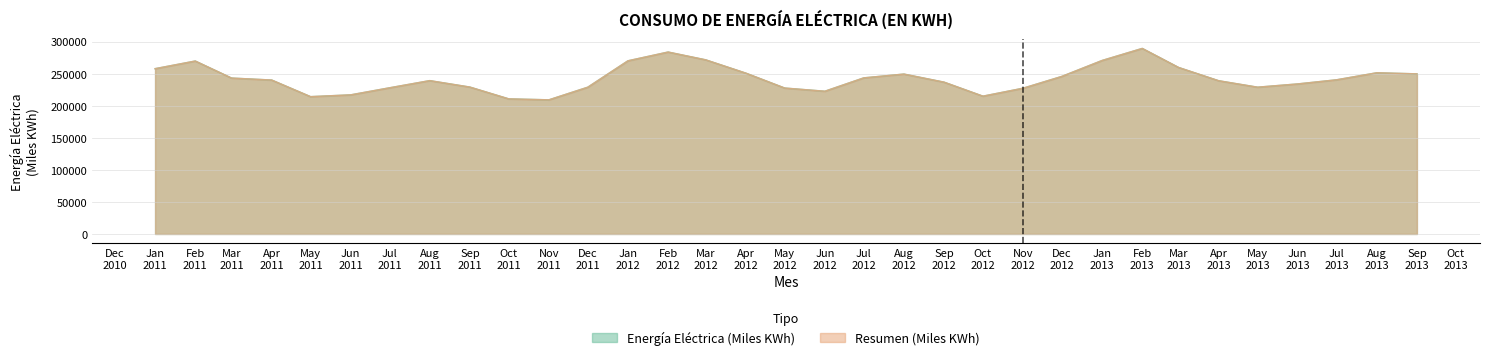

How many categories are shown in the chart?

33